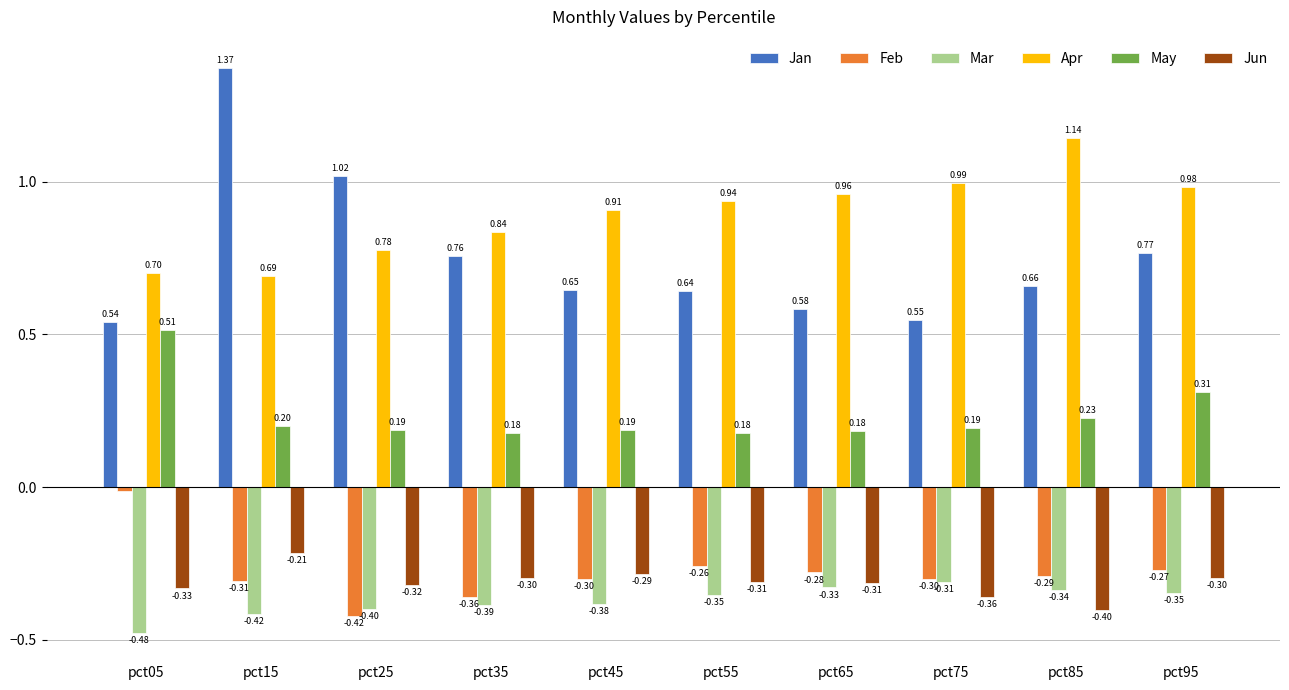

Which series has the largest total across all categories?

Apr